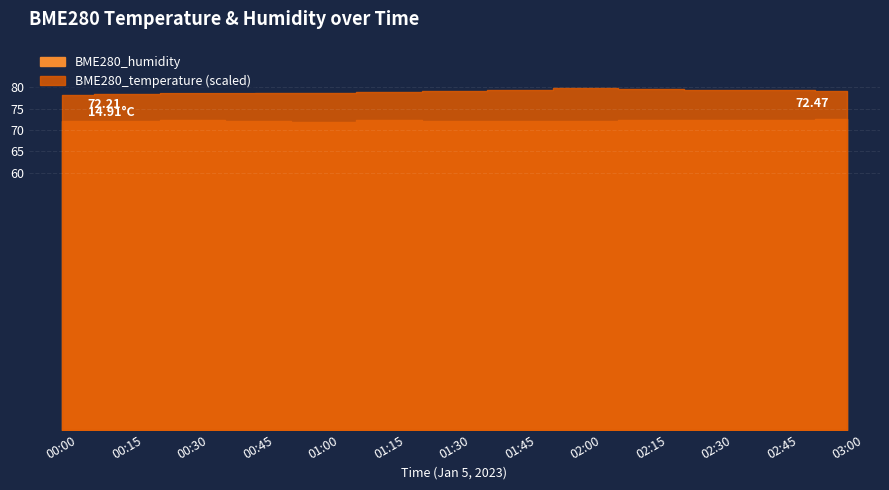

What is the difference between the maximum and minimum values in the BME280_humidity series?

0.6